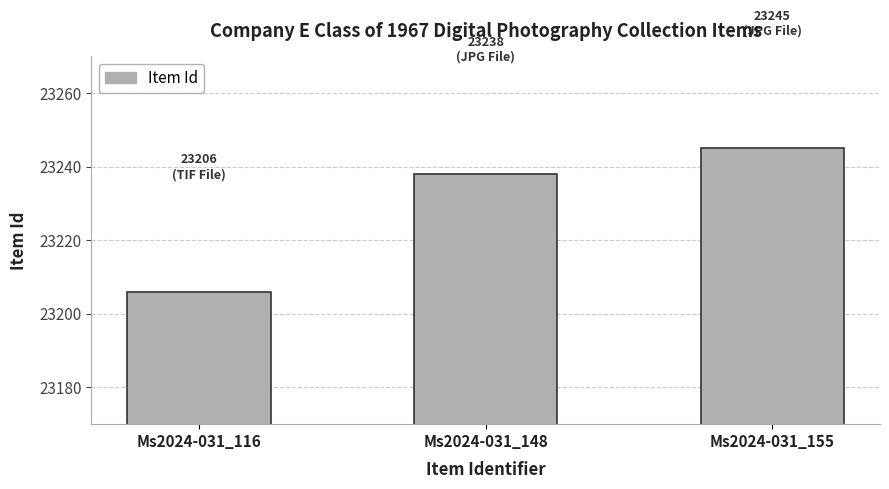

What value does the data have at Ms2024-031_116, to the nearest 10?

23210